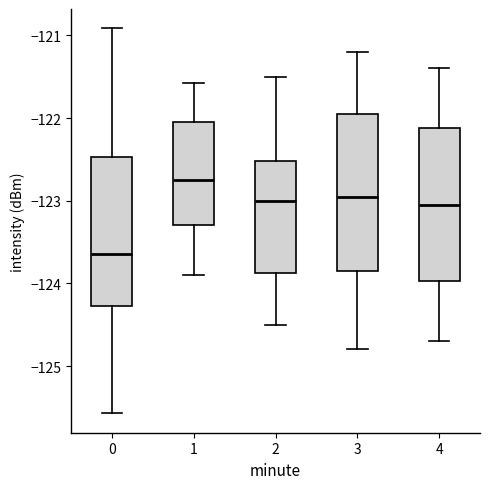

Reading left to right, transcribe this box plot: for each box, give where its median line is, the range the box spans, and where its two whiskers end, as read against the y-axis. The values are not printed on the chart, so give them approximately, as read against the axis.

0: median -123.6, box -124.3 to -122.5, whiskers -125.6 to -120.9
1: median -122.7, box -123.3 to -122.0, whiskers -123.9 to -121.6
2: median -123.0, box -123.9 to -122.5, whiskers -124.5 to -121.5
3: median -122.9, box -123.8 to -121.9, whiskers -124.8 to -121.2
4: median -123.0, box -124.0 to -122.1, whiskers -124.7 to -121.4